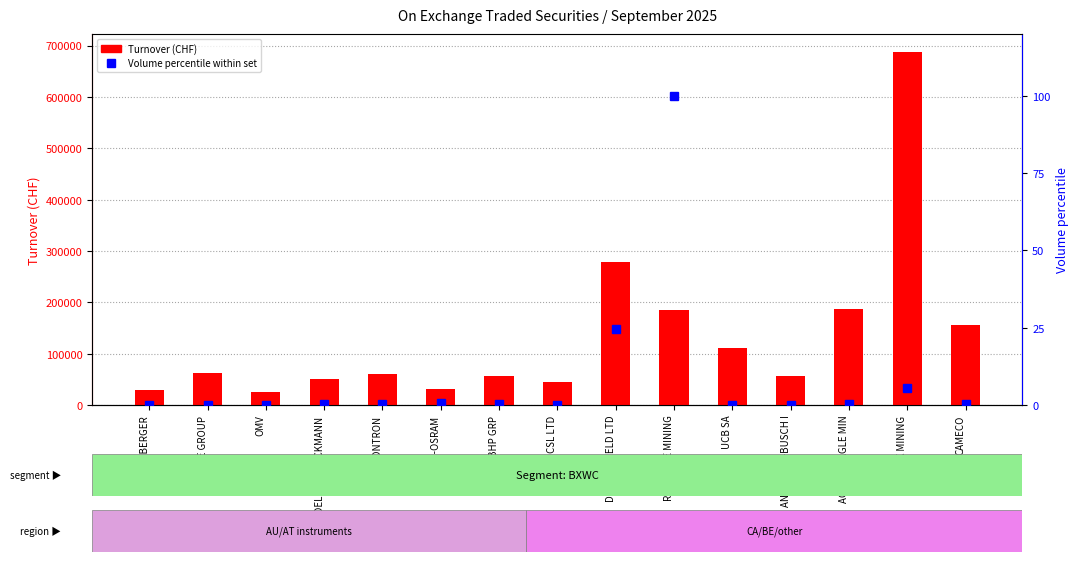

What is the spread (max minus min) of values at BHP GRP?

56776.6